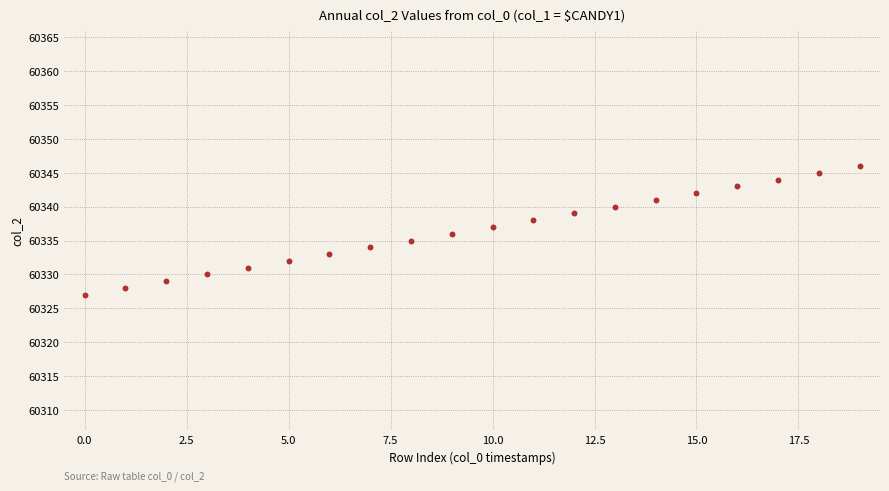

What is the range of Y values (max minus min)?

19